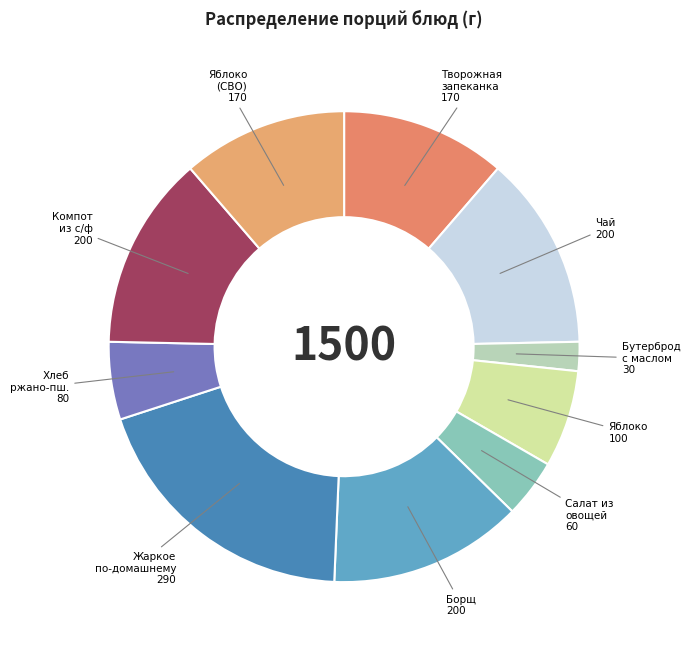

Is it true that Компот из с/ф is 7% of the pie?

False